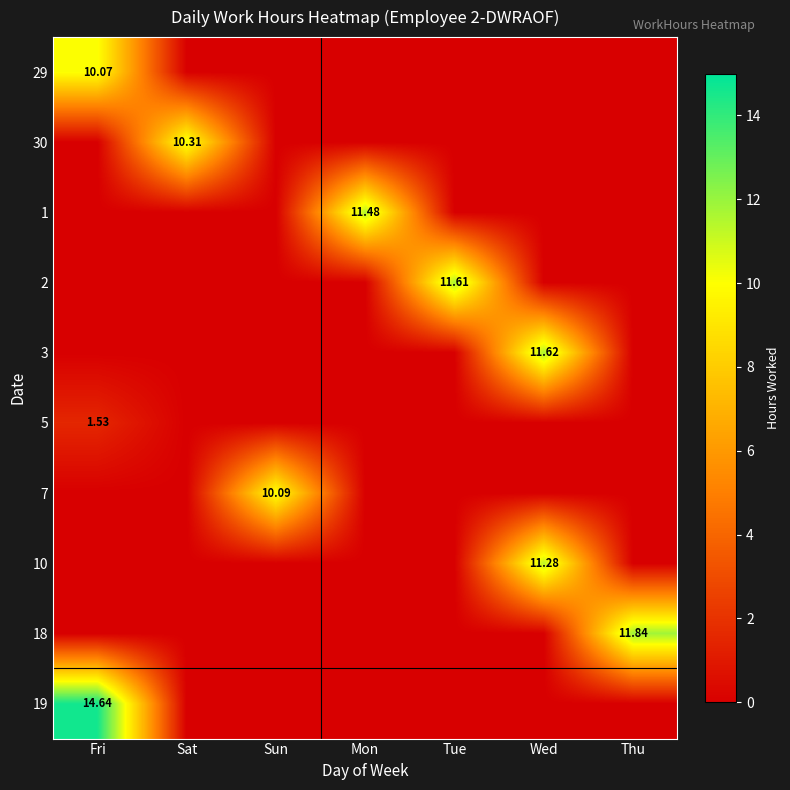

Is it true that 7 equals 0.0 at Sat?

True